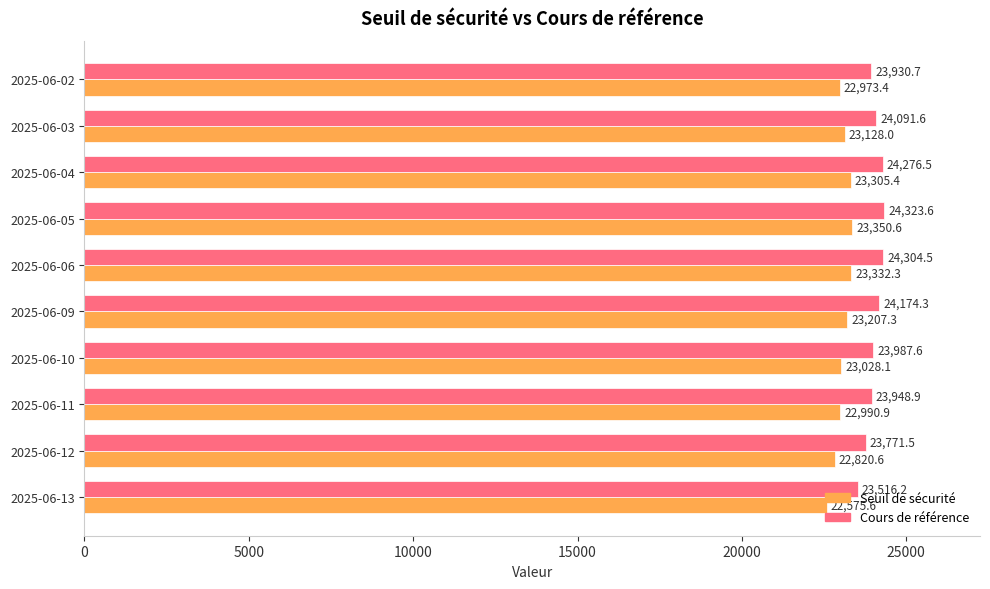

At which category is the sum across all series the highest?

2025-06-05